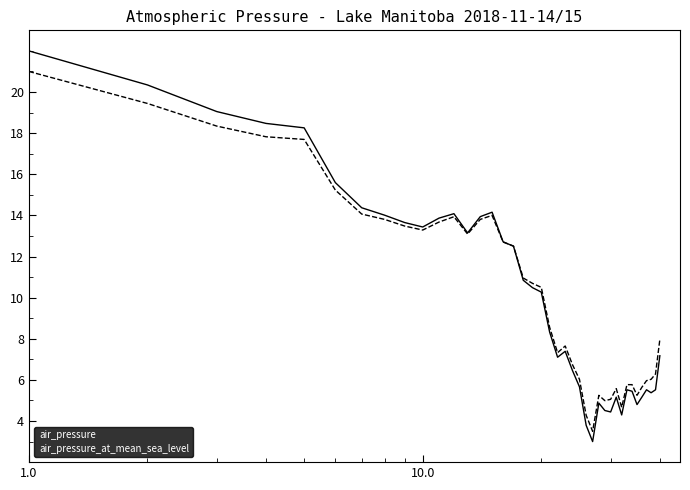

What is the greatest value displayed?

22.0